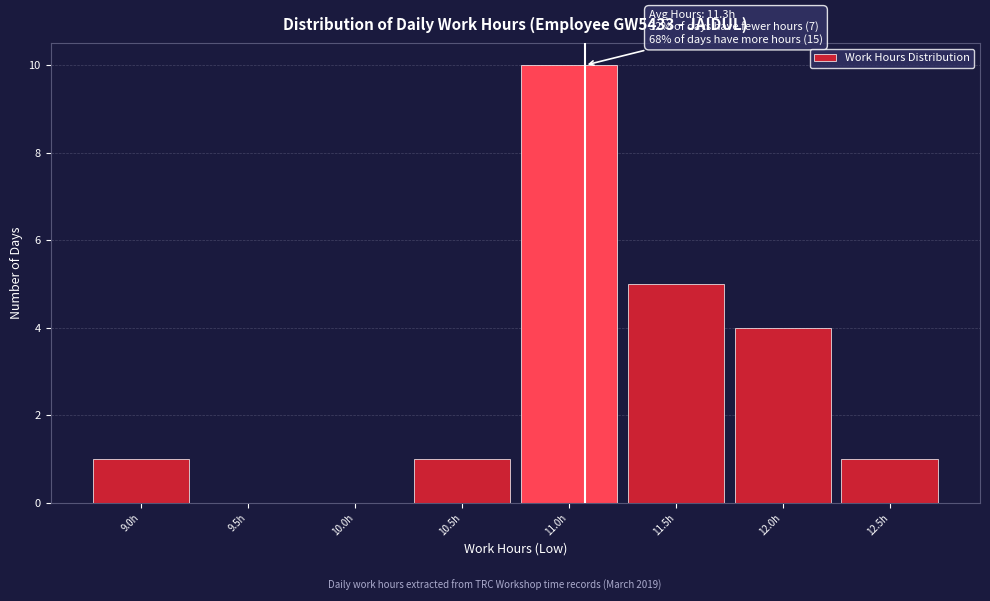

Reading right to left, list all the values displayed in this chart.

12.5h=1	12.0h=4	11.5h=5	11.0h=10	10.5h=1	10.0h=0	9.5h=0	9.0h=1